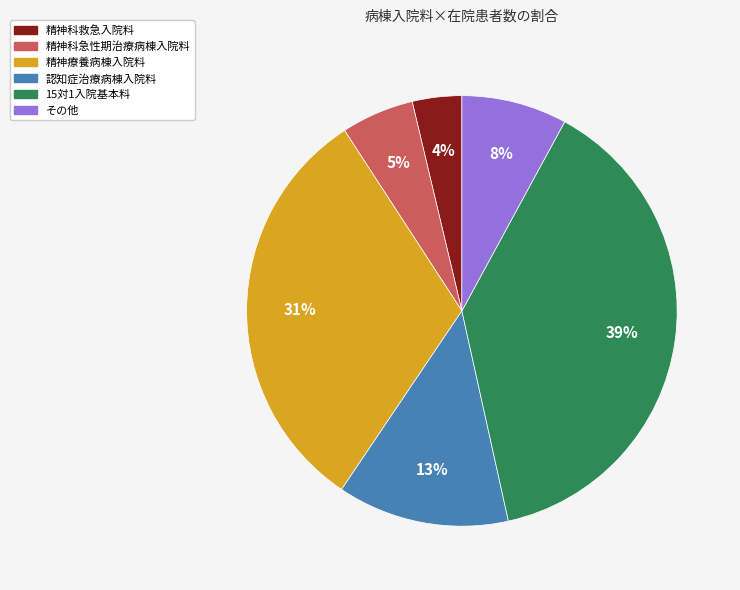

Which has a higher value, 15対1入院基本料 or 認知症治療病棟入院料?

15対1入院基本料